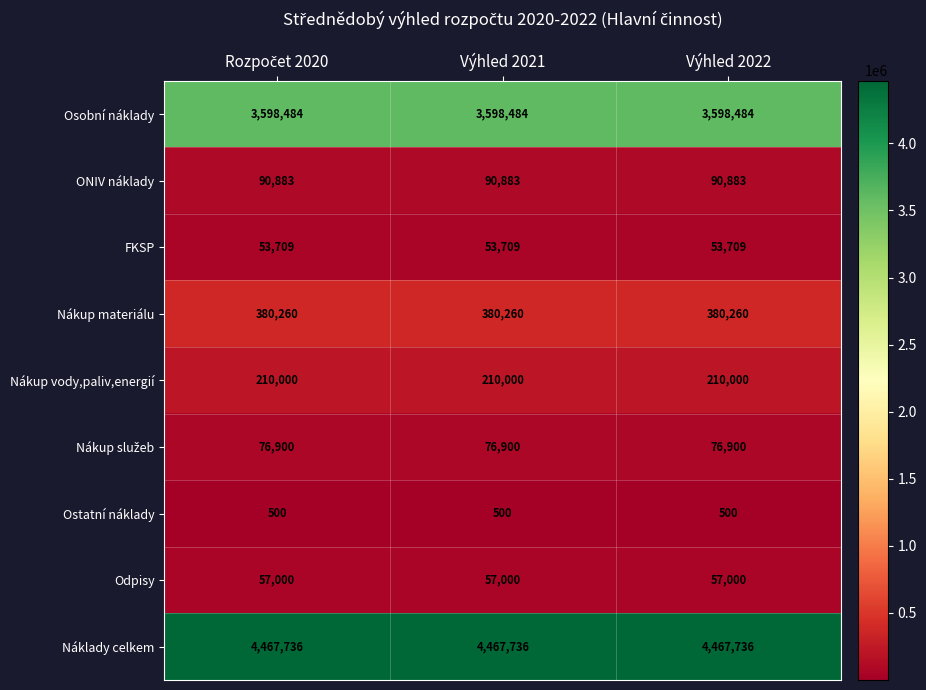

What is the minimum value for FKSP?

53709